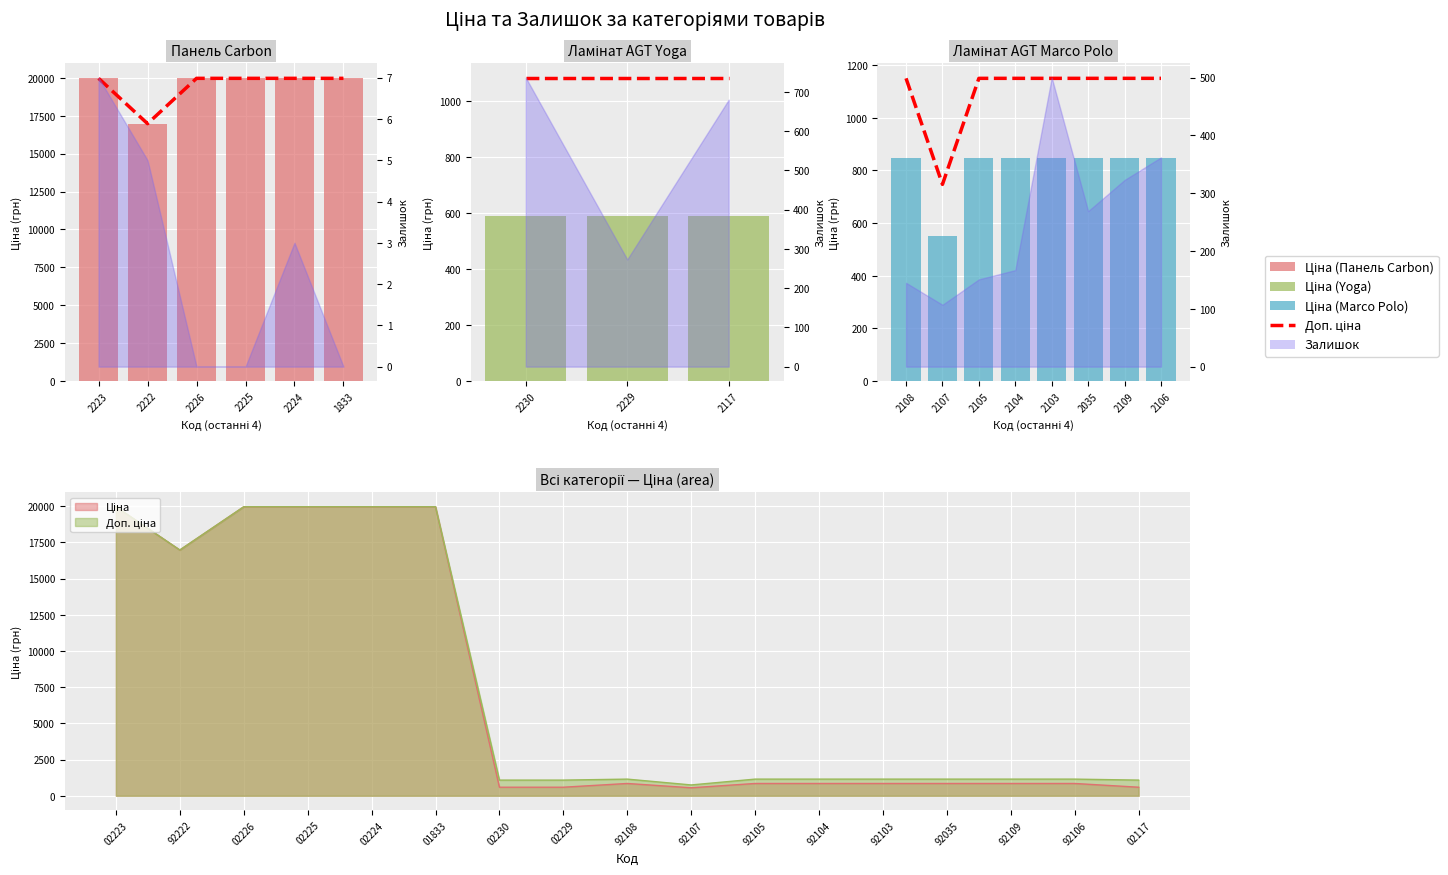

The Доп. ціна series shows 1149.7 at 2109. True or false?

True